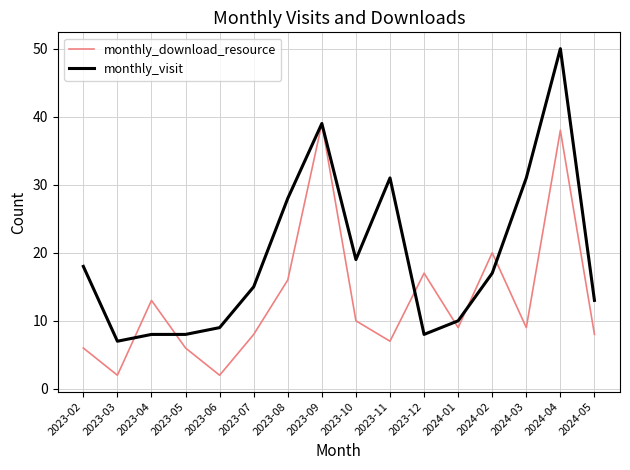

At how many categories does at least one series exceed 45?

1